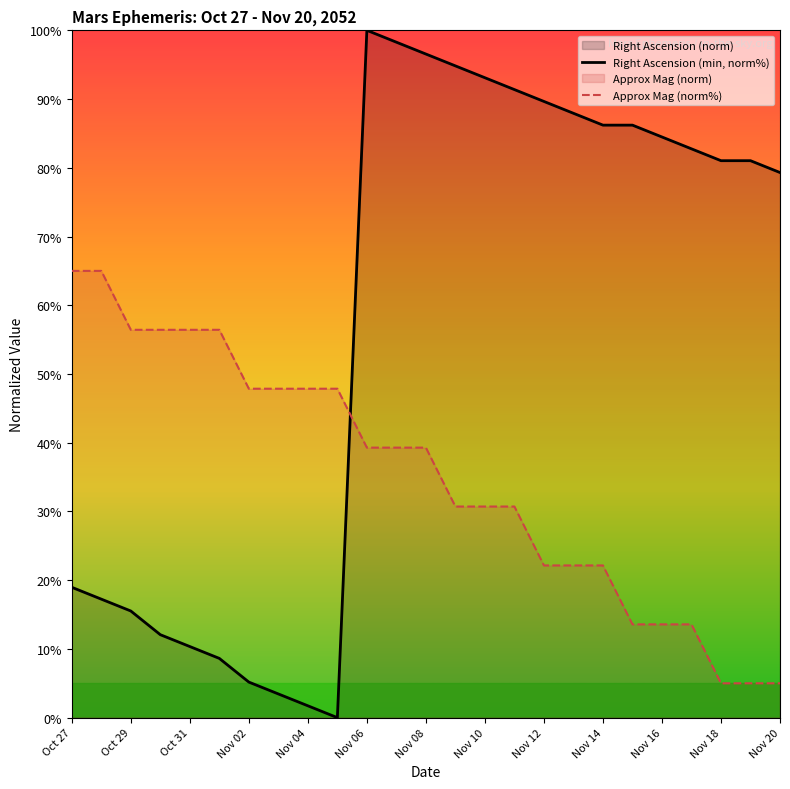

Reading left to right, what are all the values shown in this chart?

Right Ascension (min, norm%): 19.0	17.2	15.5	12.1	10.3	8.6	5.2	3.4	1.7	0.0	100.0	98.3	96.6	94.8	93.1	91.4	89.7	87.9	86.2	86.2	84.5	82.8	81.0	81.0	79.3
Approx Mag (norm%): 65.0	65.0	56.4	56.4	56.4	56.4	47.9	47.9	47.9	47.9	39.3	39.3	39.3	30.7	30.7	30.7	22.1	22.1	22.1	13.6	13.6	13.6	5.0	5.0	5.0